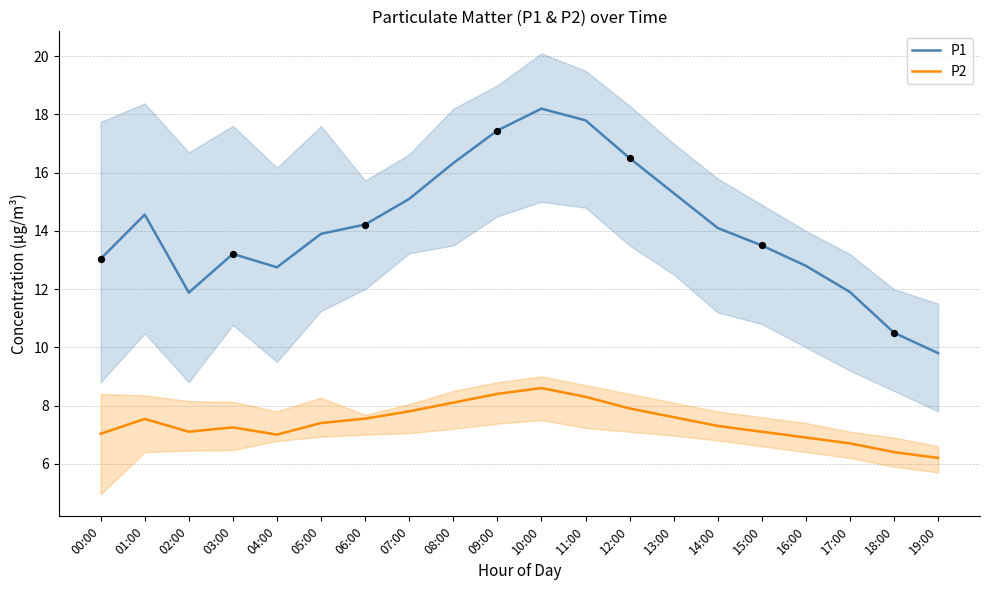

Which series contains the highest Y value?

P1